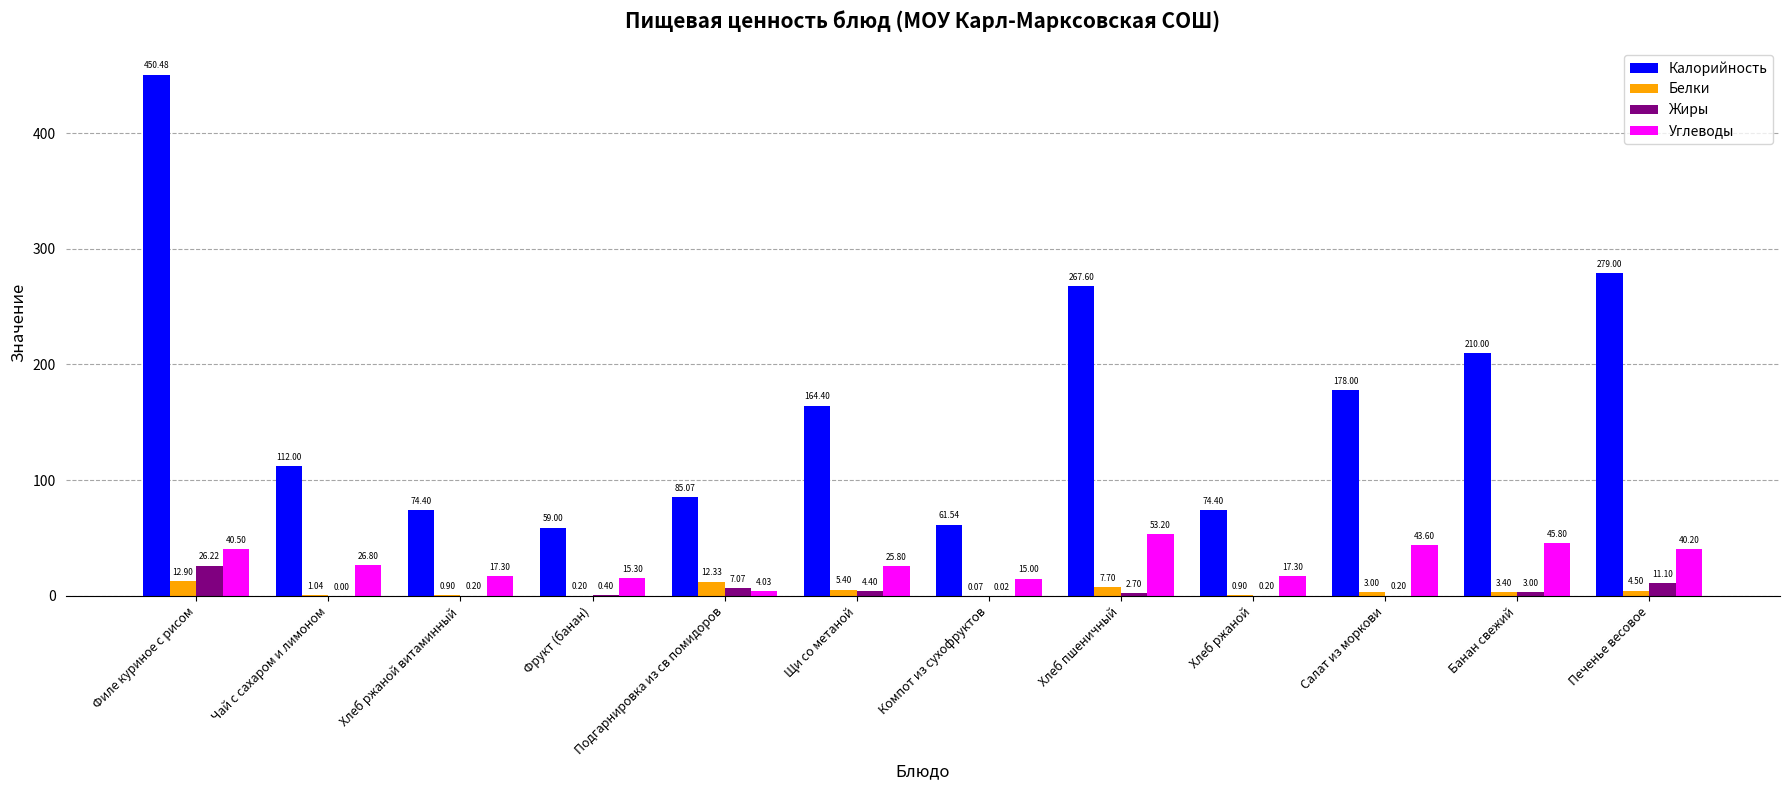

Where is Углеводы nearest to the value 28?

Чай с сахаром и лимоном